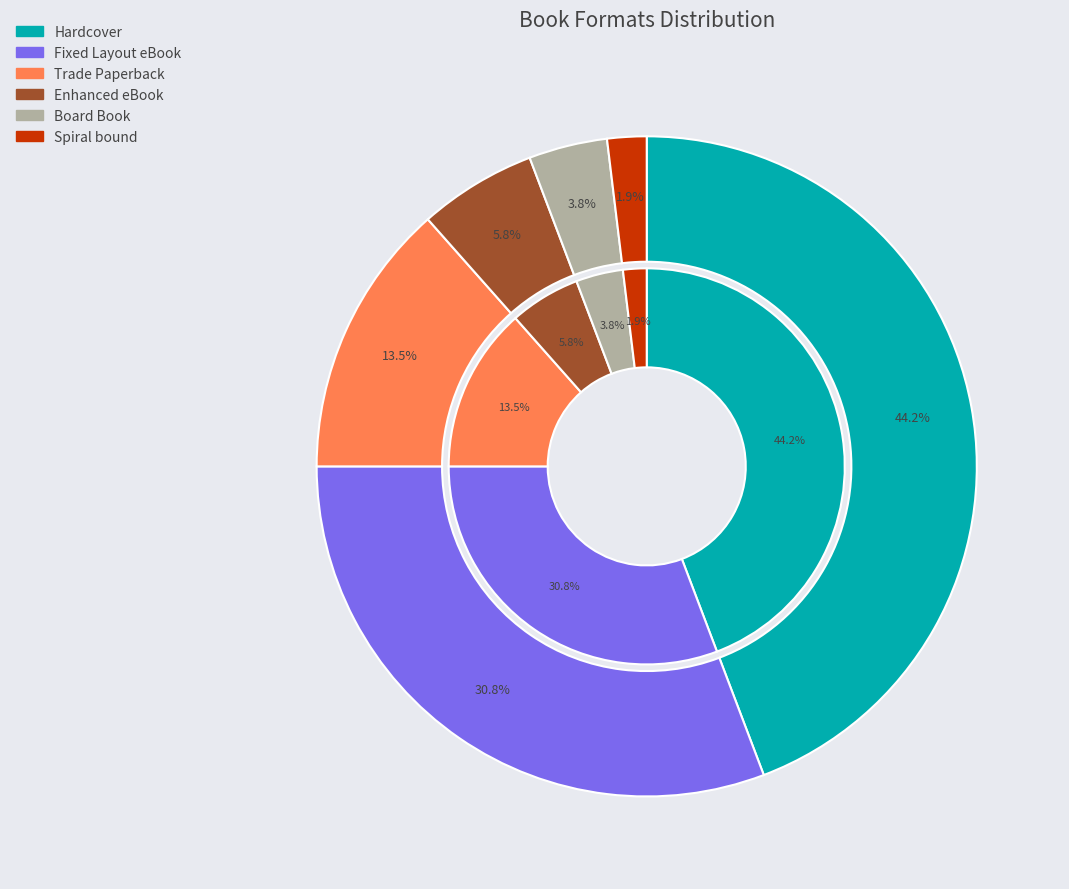

Rank the categories by value from lowest to highest.

Spiral bound, Board Book, Enhanced eBook, Trade Paperback, Fixed Layout eBook, Hardcover